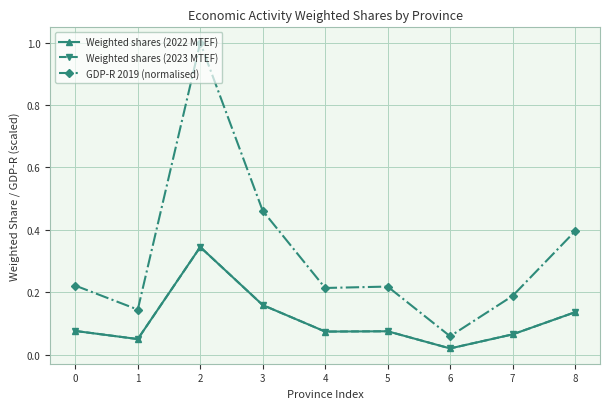

Reading left to right, what are all the values shown in this chart?

Weighted shares (2022 MTEF): 0.1	0.1	0.3	0.2	0.1	0.1	0.0	0.1	0.1
Weighted shares (2023 MTEF): 0.1	0.1	0.3	0.2	0.1	0.1	0.0	0.1	0.1
GDP-R 2019 (normalised): 0.2	0.1	1.0	0.5	0.2	0.2	0.1	0.2	0.4